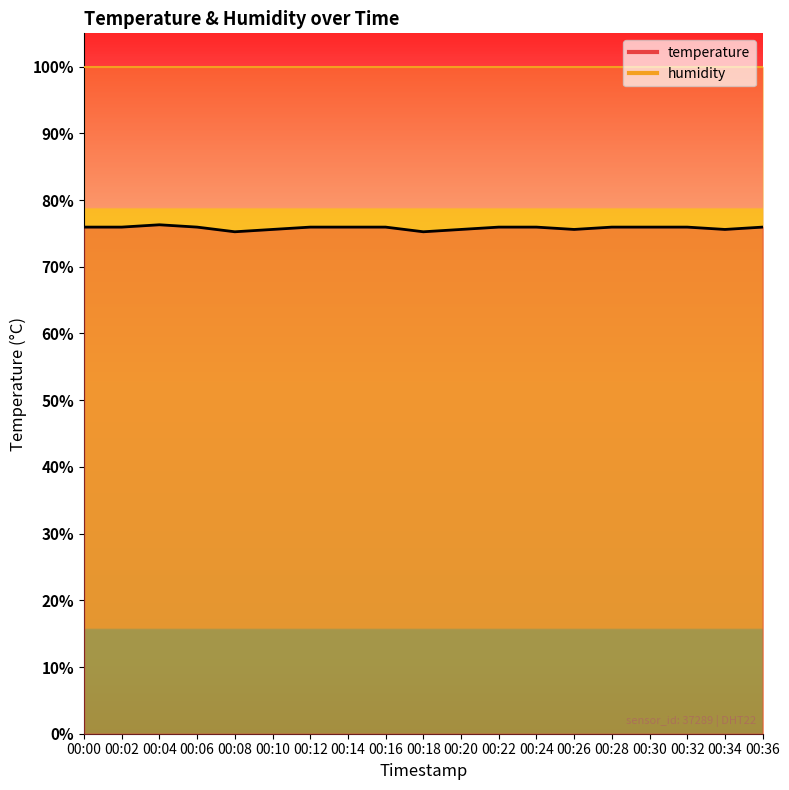

The value at 00:06 is 75.9. True or false?

True